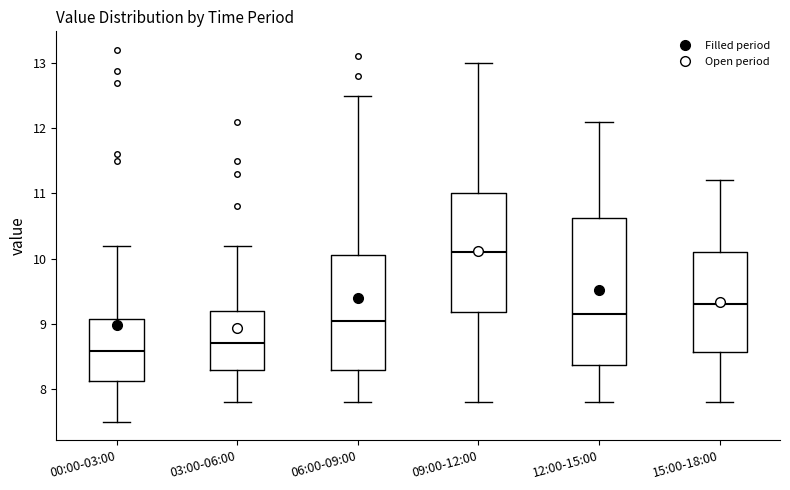

Reading left to right, transcribe this box plot: for each box, give where its median line is, the range the box spans, and where its two whiskers end, as read against the y-axis. The values are not printed on the chart, so give them approximately, as read against the axis.

00:00-03:00: median 8.6, box 8.1 to 9.1, whiskers 7.5 to 10.2
03:00-06:00: median 8.7, box 8.3 to 9.2, whiskers 7.8 to 10.2
06:00-09:00: median 9.1, box 8.3 to 10.1, whiskers 7.8 to 12.5
09:00-12:00: median 10.1, box 9.2 to 11.0, whiskers 7.8 to 13.0
12:00-15:00: median 9.2, box 8.4 to 10.6, whiskers 7.8 to 12.1
15:00-18:00: median 9.3, box 8.6 to 10.1, whiskers 7.8 to 11.2